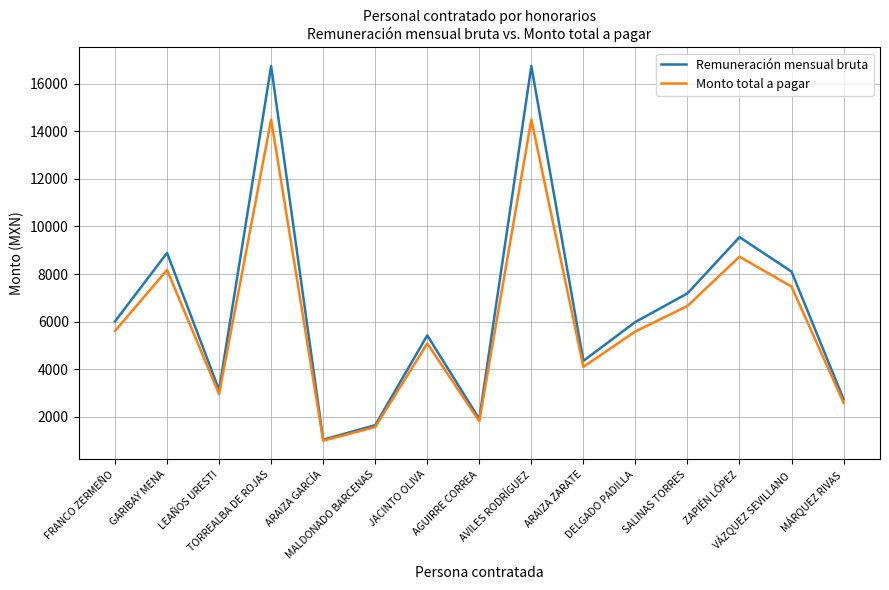

Rank the series by their maximum value, from highest to lowest.

Remuneración mensual bruta, Monto total a pagar